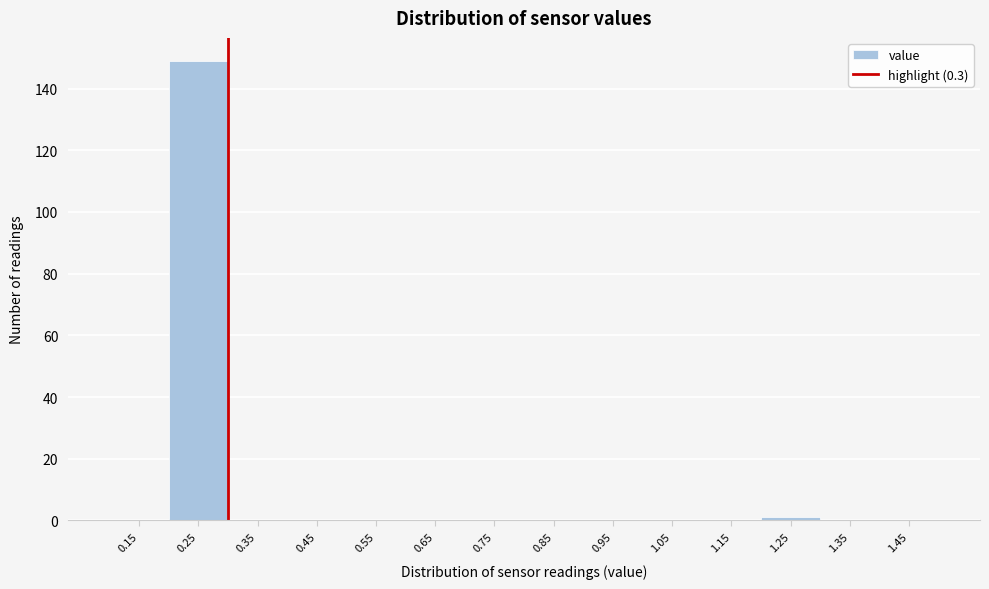

Over which range of the x-axis is the bar tallest?

0.2 to 0.3